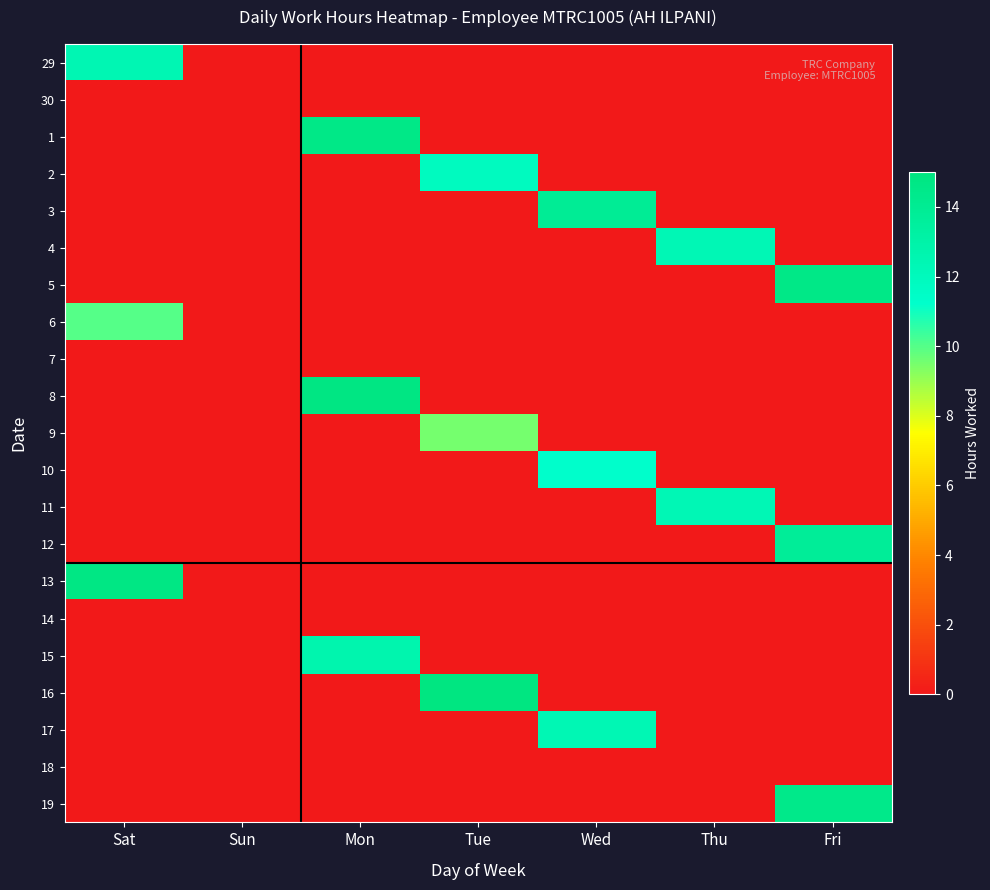

What is the spread (max minus min) of values at Thu?

12.4